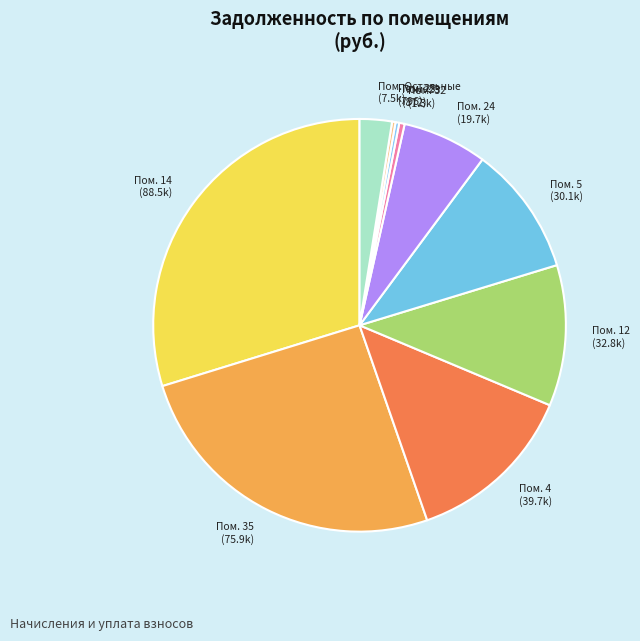

Is there any slice that represents more than half of the pie?

No